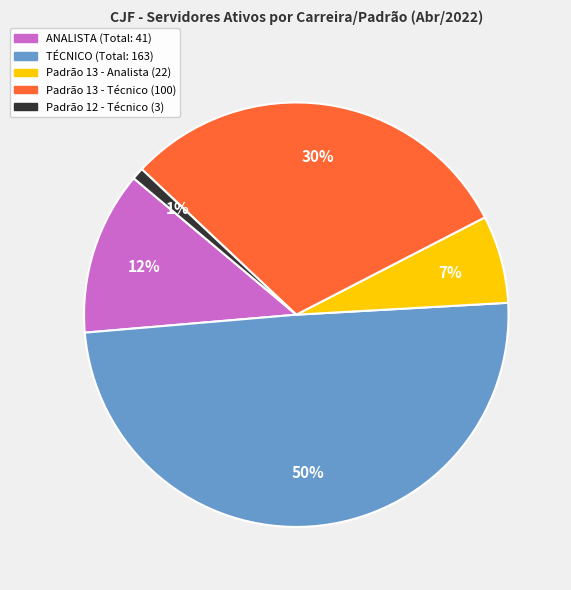

How many slices are in this pie chart?

5